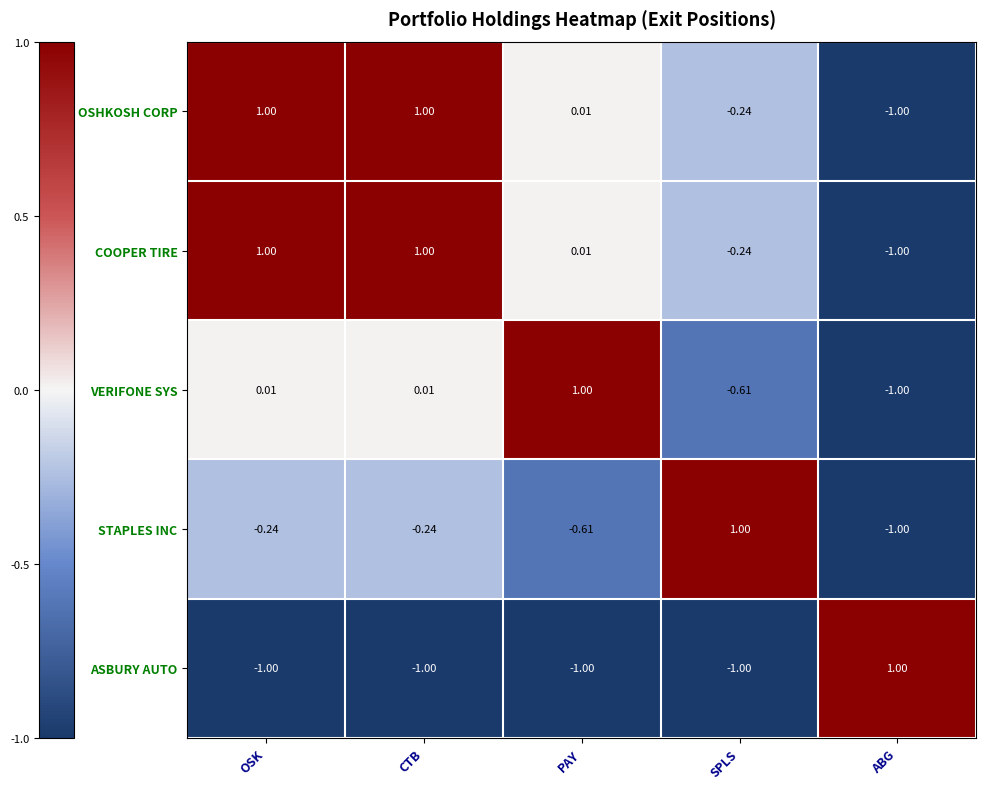

How many series are shown in this chart?

5